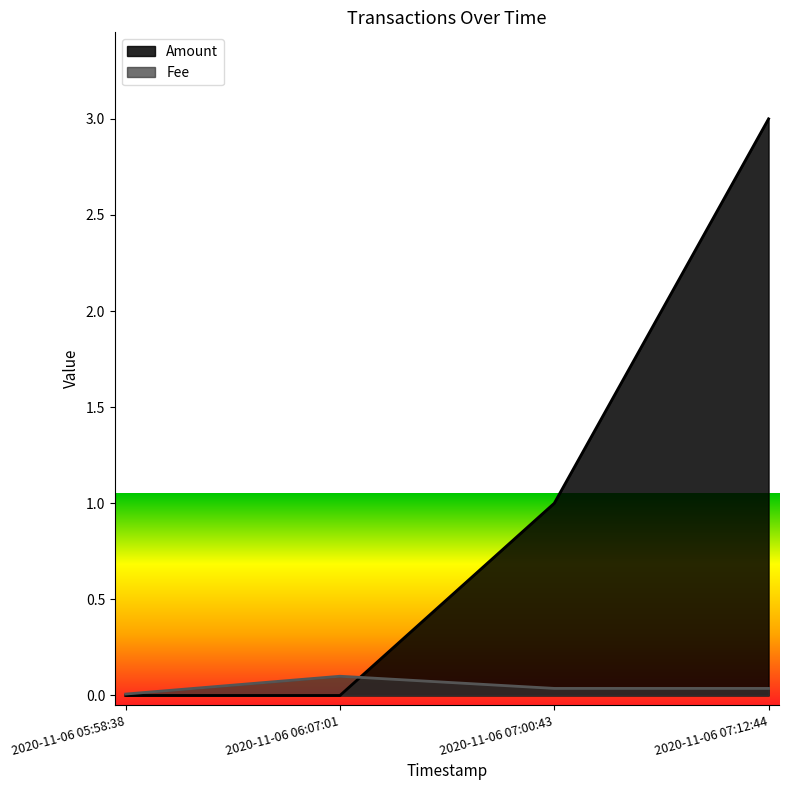

What is the sum of the Amount values at 2020-11-06 05:58:38 and 2020-11-06 07:12:44?

3.0